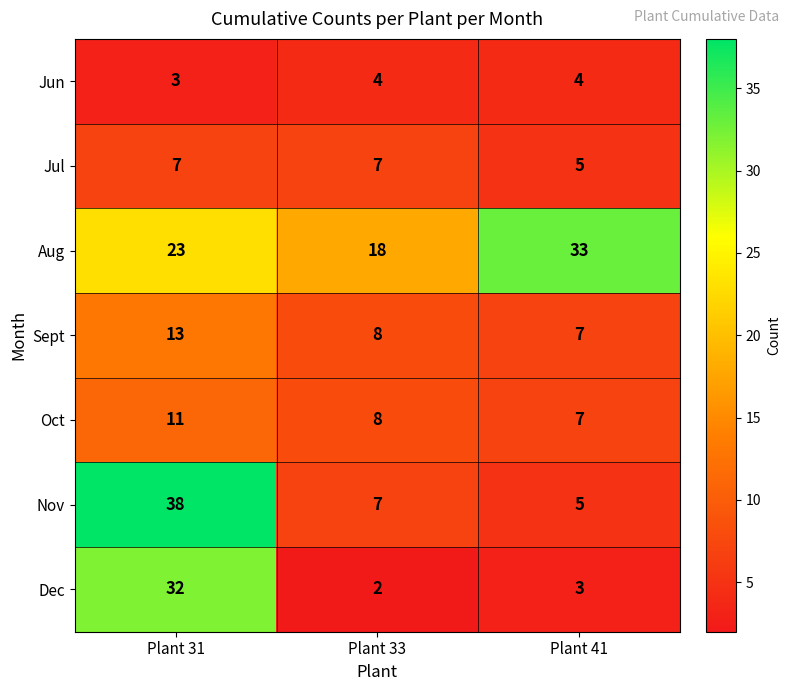

What is the sum of all Oct values?

26